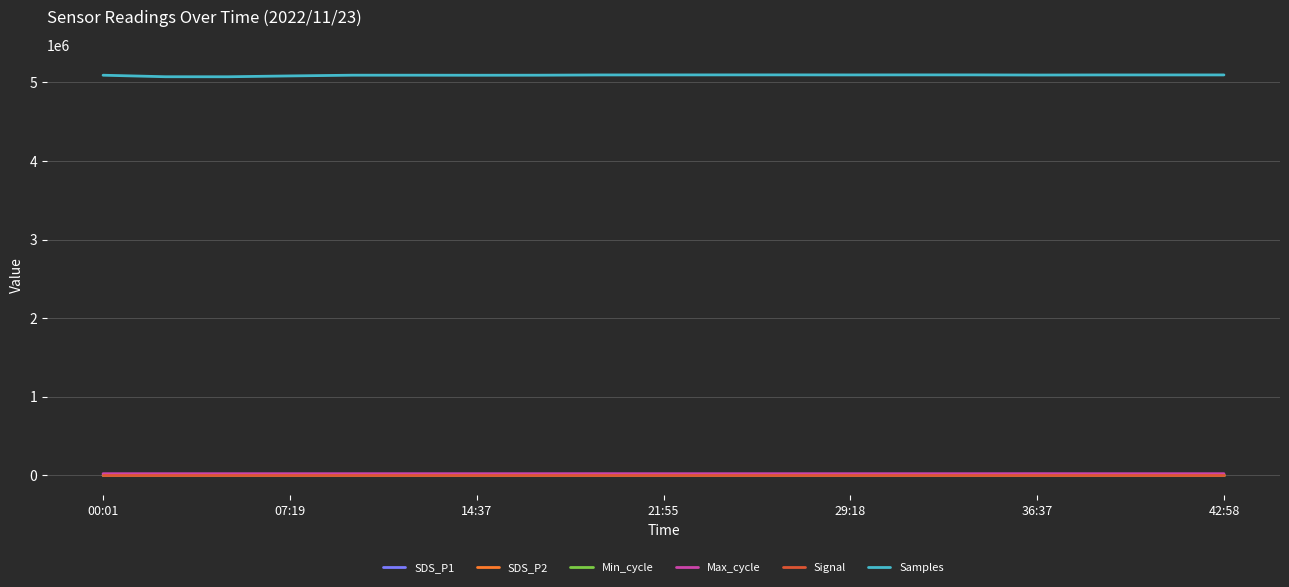

Which series has the largest total across all categories?

Samples